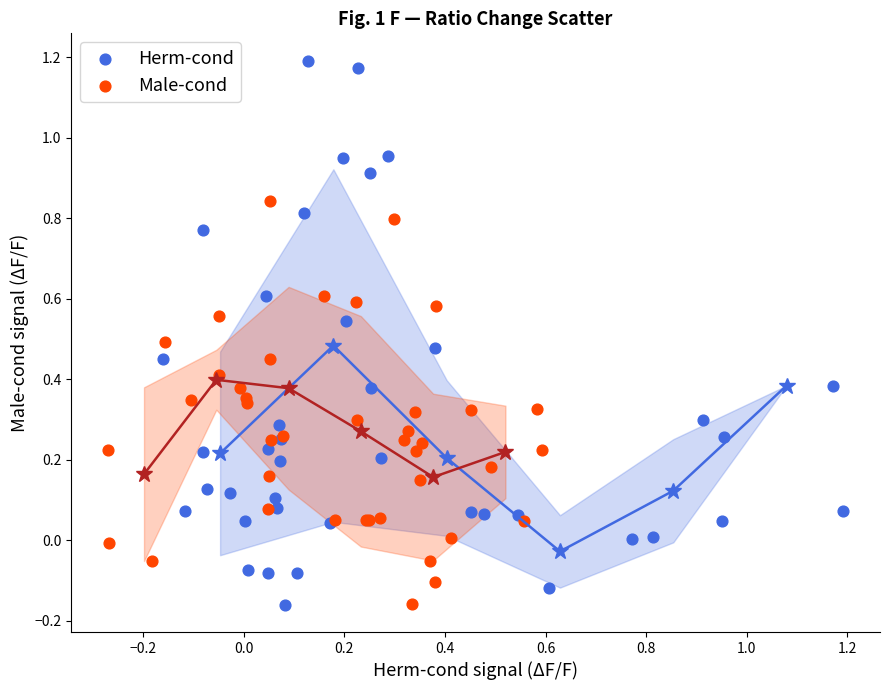

Which series reaches the maximum Y coordinate?

Herm-cond